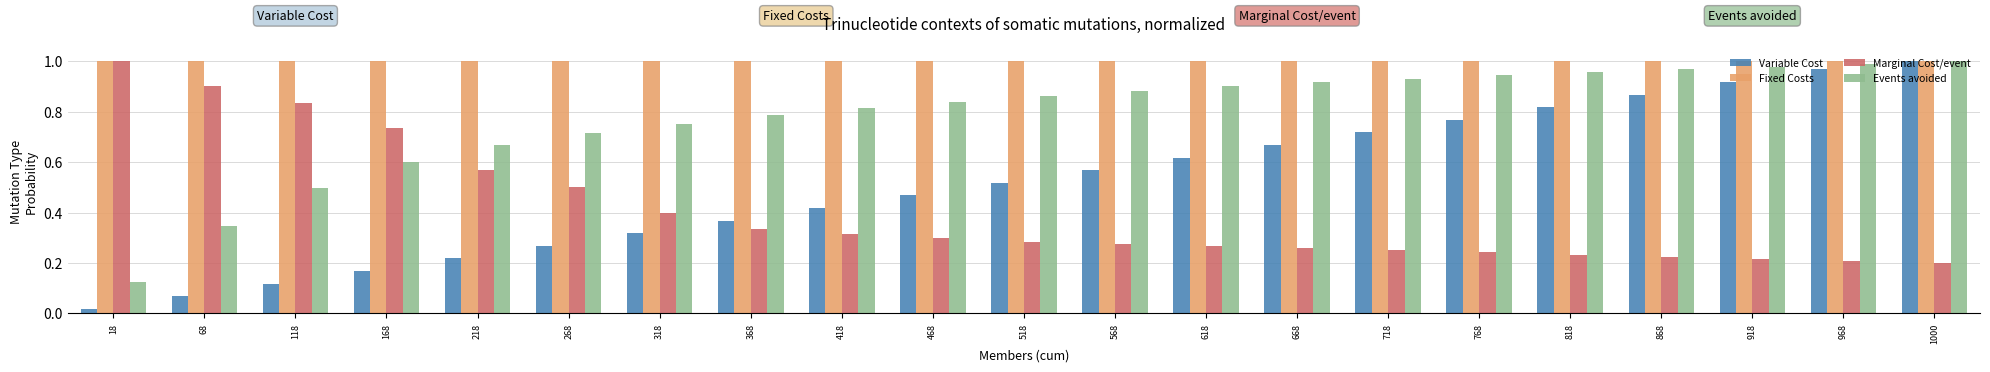

Which category has the highest value in the Variable Cost series?

1000